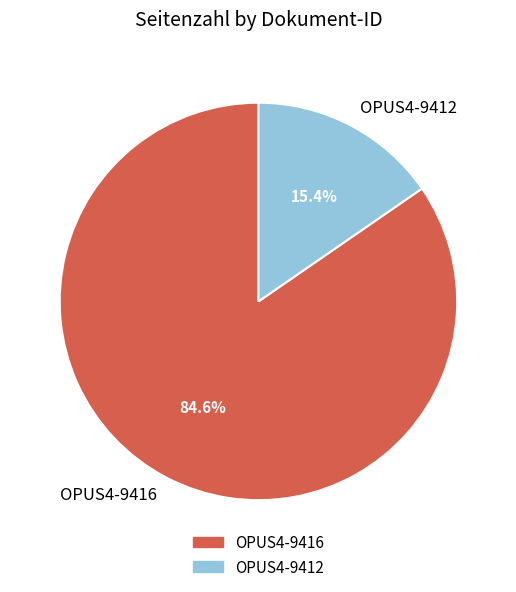

Does OPUS4-9416 represent more than half of the total?

Yes